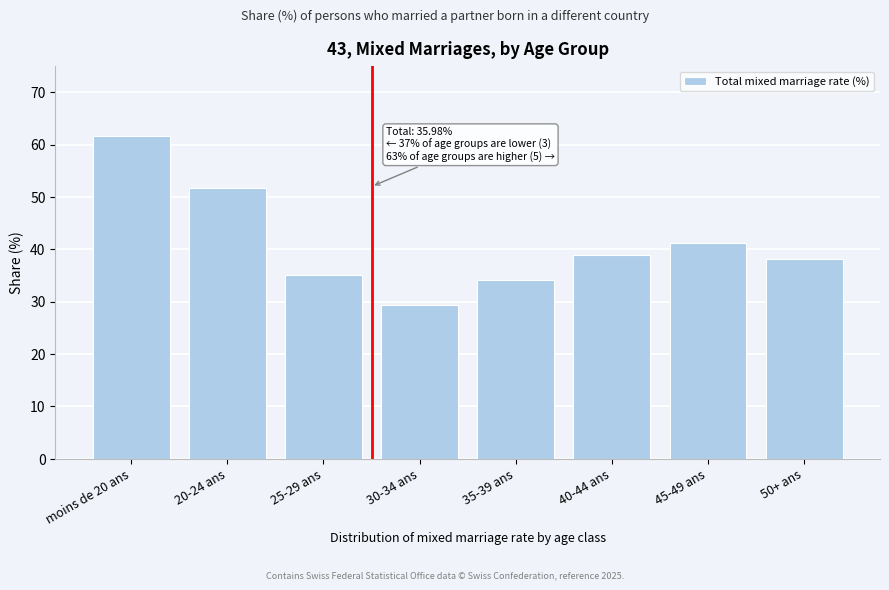

Reading right to left, list all the values displayed in this chart.

50+ ans=38.2	45-49 ans=41.2	40-44 ans=39.0	35-39 ans=34.2	30-34 ans=29.3	25-29 ans=35.0	20-24 ans=51.7	moins de 20 ans=61.6